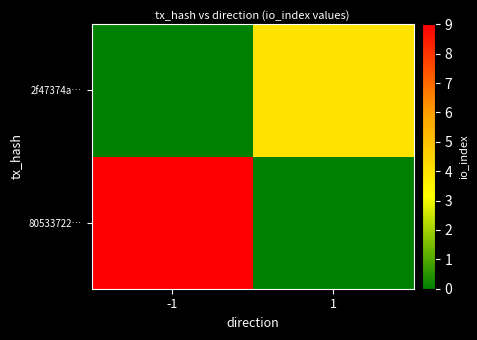

What is the difference between the highest and lowest values at -1?

9